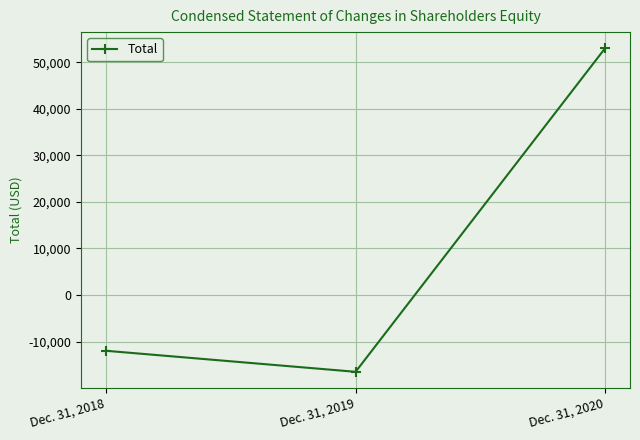

Reading left to right, extract all data points from this chart.

-11994	-16509	52988